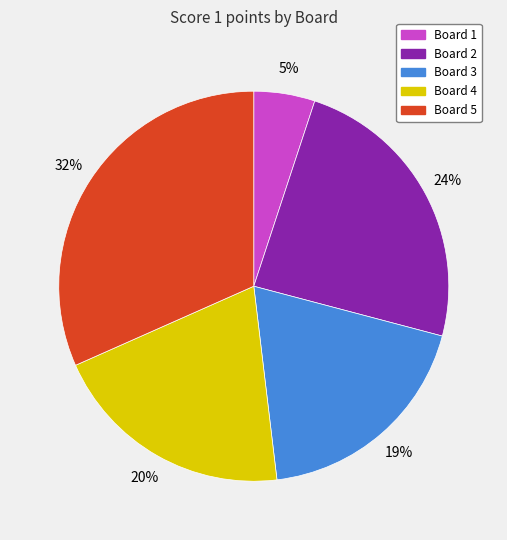

To the nearest percent, what percentage of the pie is Board 5?

32%